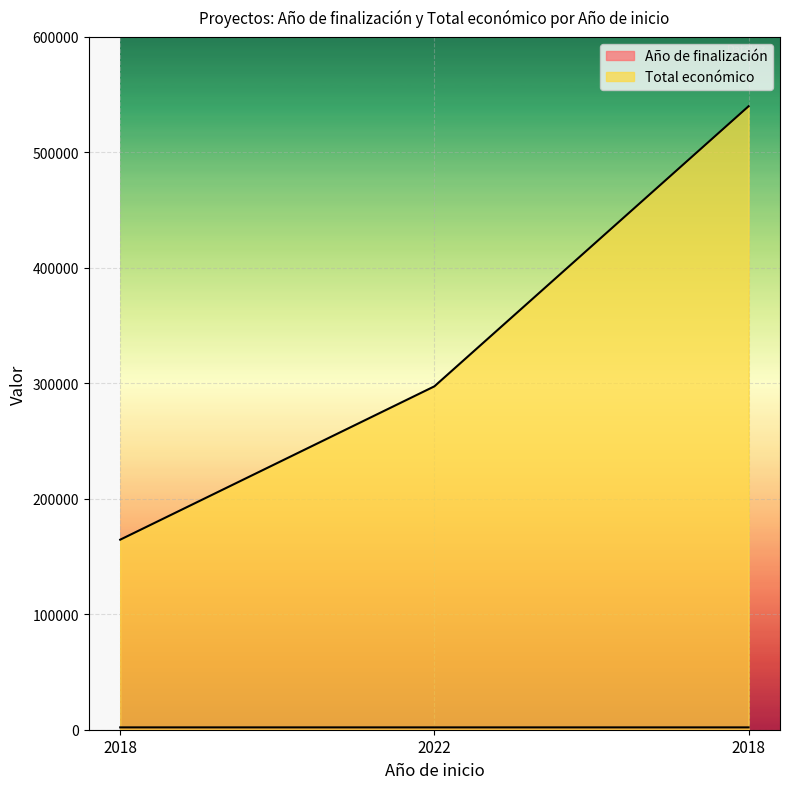

Reading right to left, extract all data points from this chart.

Año de finalización: 2018=2020	2022=2024	2018=2021
Total económico: 2018=540000	2022=297409	2018=164600